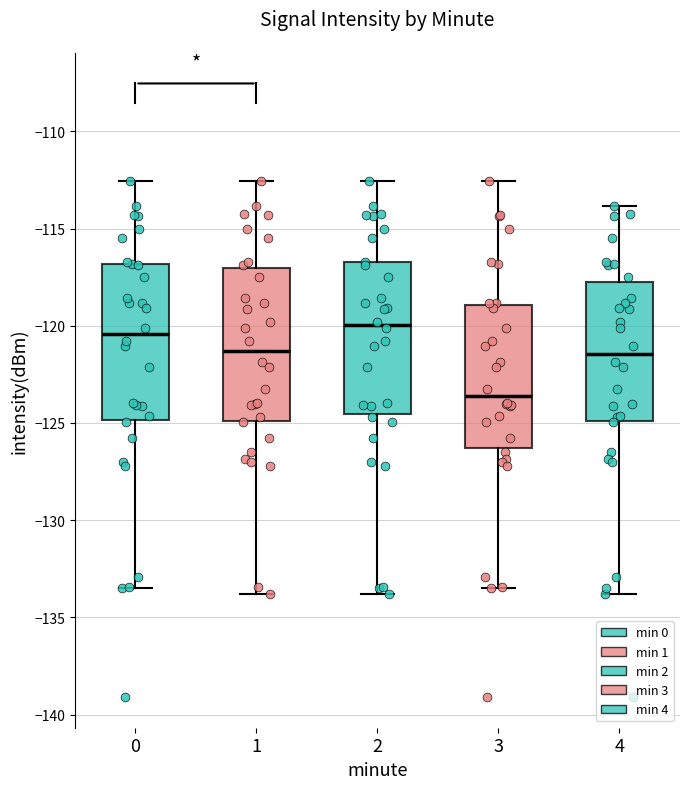

Reading left to right, transcribe this box plot: for each box, give where its median line is, the range the box spans, and where its two whiskers end, as read against the y-axis. The values are not printed on the chart, so give them approximately, as read against the axis.

0: median -120.5, box -125.0 to -117.0, whiskers -133.5 to -112.5
1: median -121.5, box -125.0 to -117.0, whiskers -134.0 to -112.5
2: median -120.0, box -124.5 to -116.5, whiskers -134.0 to -112.5
3: median -123.5, box -126.5 to -119.0, whiskers -133.5 to -112.5
4: median -121.5, box -125.0 to -118.0, whiskers -134.0 to -114.0